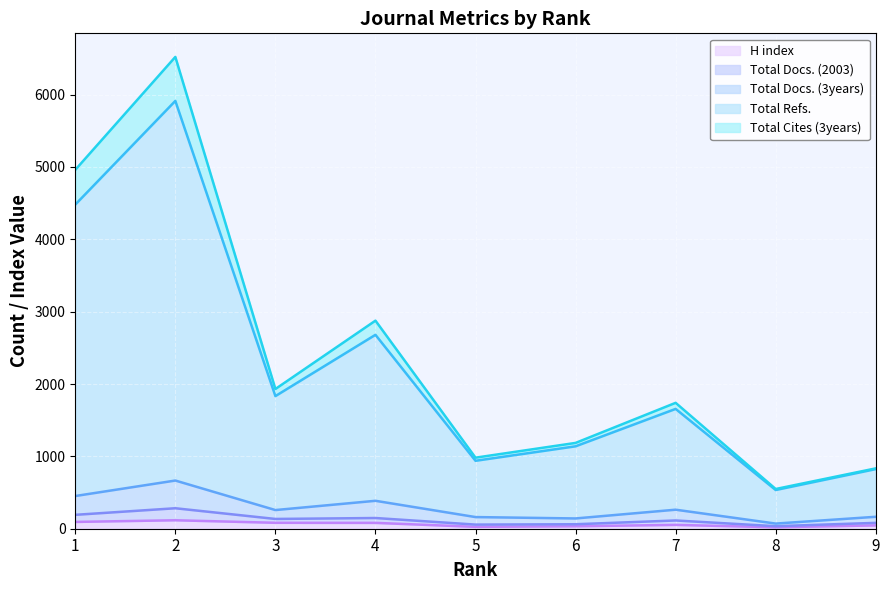

What is the difference between the highest and lowest values at 2?

6404